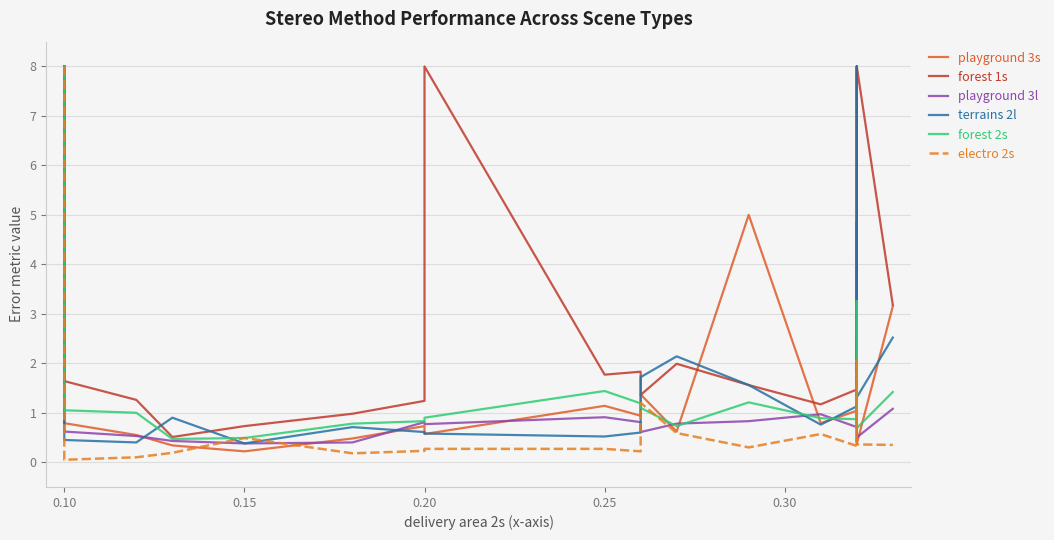

Reading left to right, extract all data points from this chart.

playground 3s: 8.0	0.8	0.6	0.3	0.2	0.5	0.7	0.6	1.1	0.9	1.4	0.6	5.0	0.8	1.0	8.0	6.7	0.6	0.4	3.1
forest 1s: 8.0	1.6	1.3	0.5	0.7	1.0	1.2	8.0	1.8	1.8	1.4	2.0	1.6	1.2	1.5	2.1	2.5	1.8	8.0	3.2
playground 3l: 8.0	0.6	0.5	0.4	0.4	0.4	0.8	0.8	0.9	0.8	0.6	0.8	0.8	1.0	0.7	1.1	4.8	0.8	0.5	1.1
terrains 2l: 8.0	0.5	0.4	0.9	0.4	0.7	0.6	0.6	0.5	0.6	1.7	2.1	1.6	0.8	1.1	2.7	8.0	2.4	1.3	2.5
forest 2s: 8.0	1.1	1.0	0.5	0.5	0.8	0.8	0.9	1.4	1.2	1.1	0.7	1.2	0.9	0.9	1.6	3.3	1.1	0.7	1.4
electro 2s: 8.0	0.1	0.1	0.2	0.5	0.2	0.2	0.3	0.3	0.2	1.2	0.6	0.3	0.6	0.3	0.4	2.1	0.4	0.4	0.3